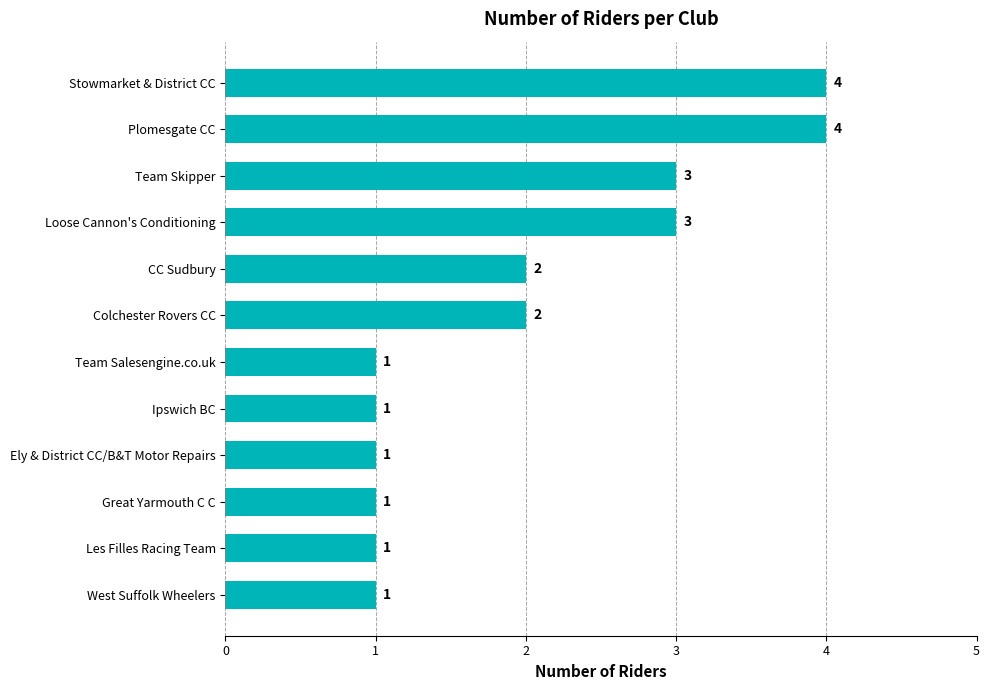

What is the ratio of the value at Great Yarmouth C C to the value at Les Filles Racing Team?

1.0